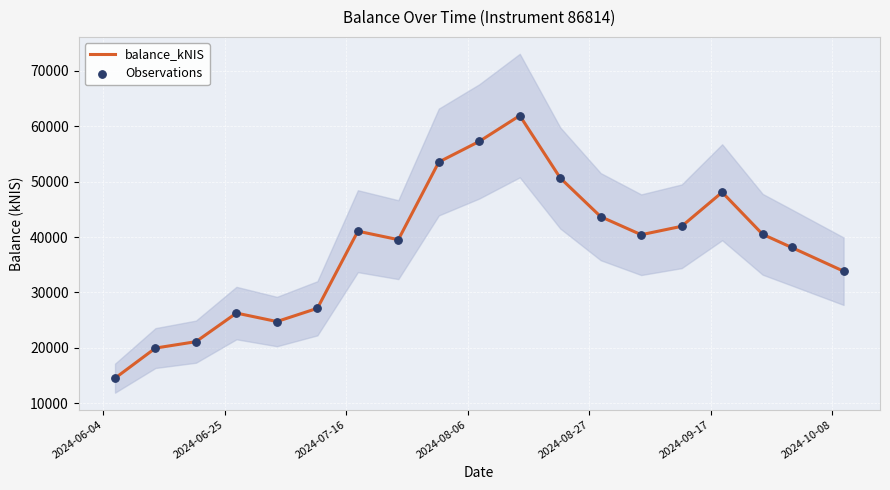

Which series reaches the maximum Y coordinate?

balance_kNIS